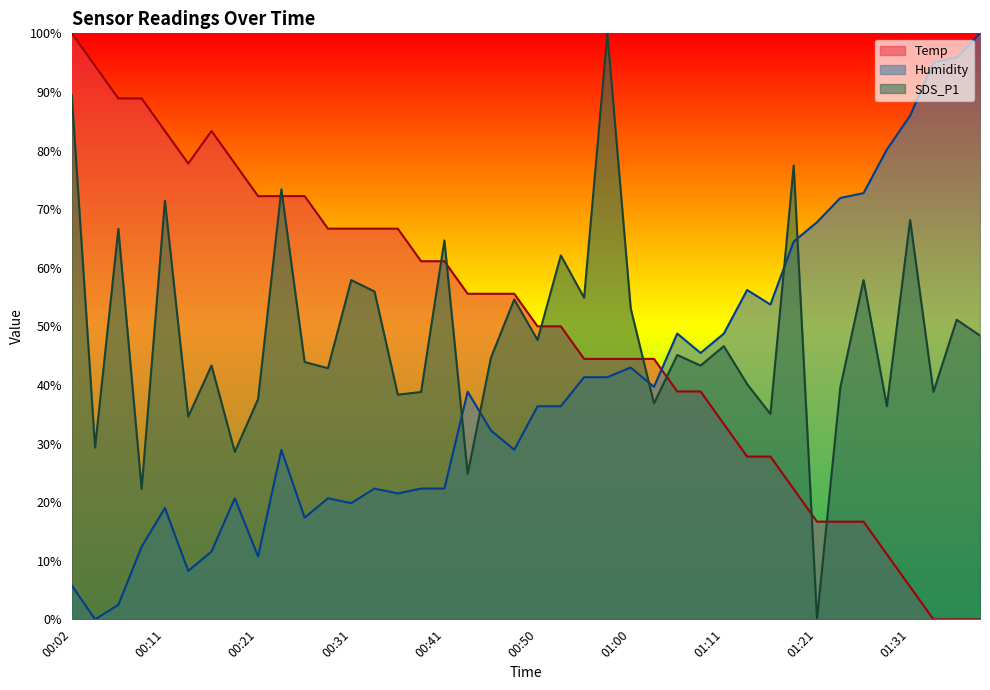

Reading left to right, what are all the values shown in this chart?

Temp: 100.0	94.4	88.9	88.9	83.3	77.8	83.3	77.8	72.2	72.2	72.2	66.7	66.7	66.7	66.7	61.1	61.1	55.6	55.6	55.6	50.0	50.0	44.4	44.4	44.4	44.4	38.9	38.9	33.3	27.8	27.8	22.2	16.7	16.7	16.7	11.1	5.6	0.0	0.0	0.0
Humidity: 5.8	0.0	2.5	12.4	19.0	8.3	11.6	20.7	10.7	28.9	17.4	20.7	19.8	22.3	21.5	22.3	22.3	38.8	32.2	28.9	36.4	36.4	41.3	41.3	43.0	39.7	48.8	45.5	48.8	56.2	53.7	64.5	67.8	71.9	72.7	80.2	86.0	95.0	95.9	100.0
SDS_P1: 89.5	29.3	66.6	22.3	71.4	34.6	43.3	28.6	37.6	73.4	43.9	42.9	57.9	55.9	38.3	38.8	64.7	24.8	44.7	54.6	47.7	62.1	54.9	100.0	53.1	36.8	45.1	43.3	46.6	40.2	35.0	77.4	0.0	39.5	57.9	36.4	68.1	38.8	51.1	48.4